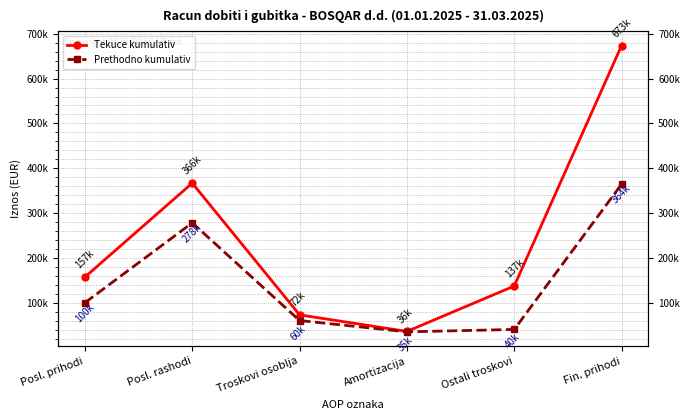

Is this an area chart (filled region under the line)?

No